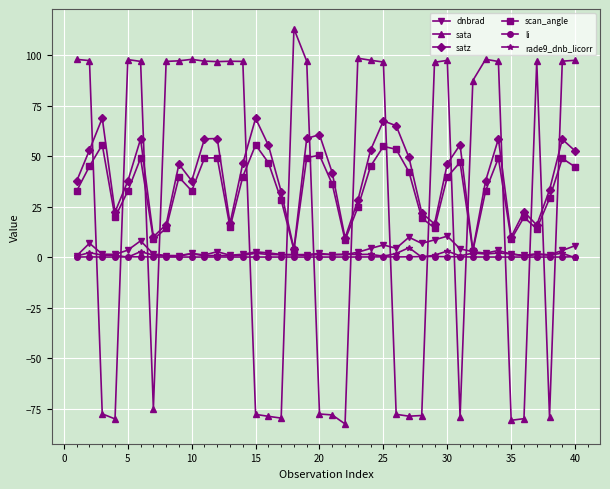

Which series ends up on top after the final intersection of sata and dnbrad?

sata